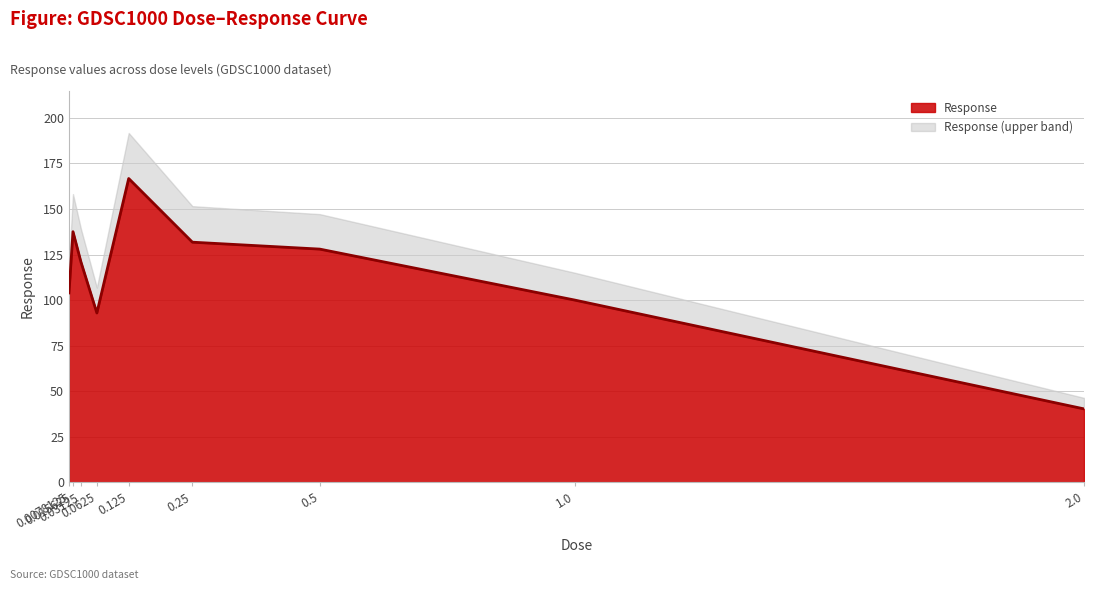

What is the sum of all values?

1022.2